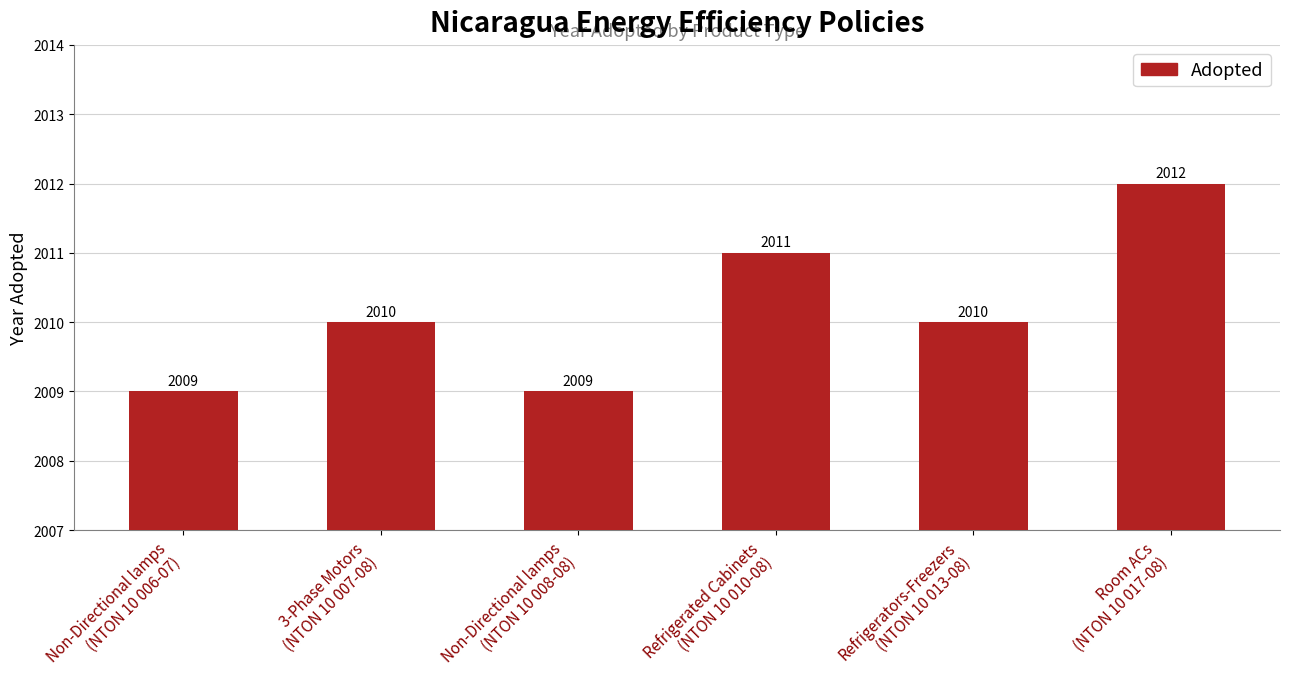

What is the maximum value shown in the chart?

2012